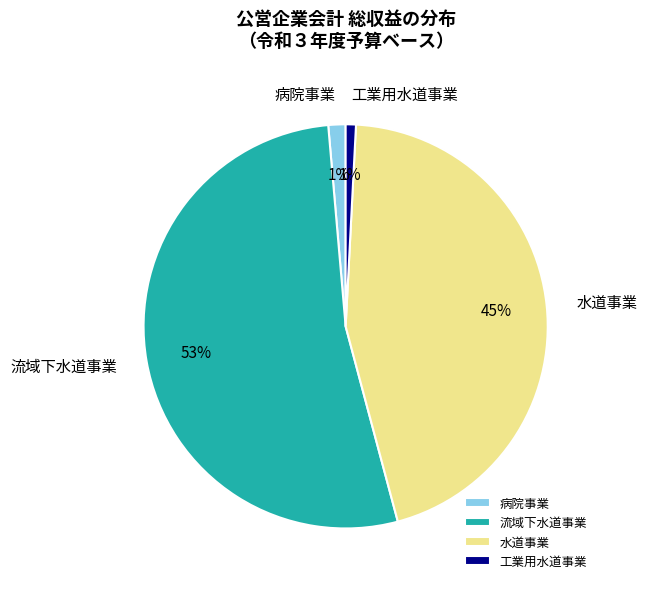

Between 水道事業 and 病院事業, which is larger?

水道事業